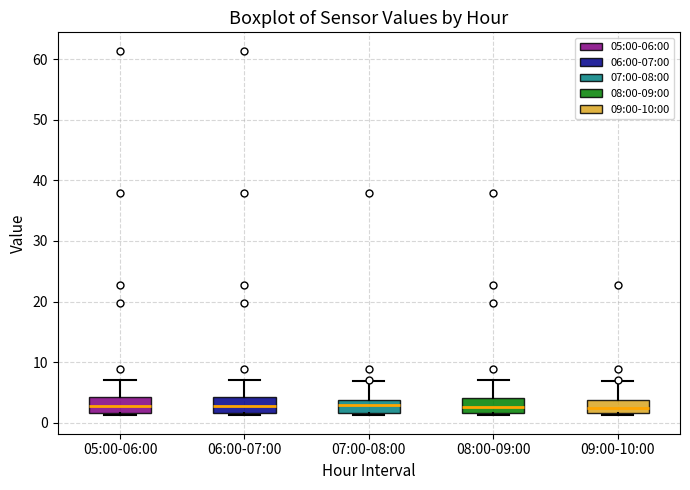

Reading left to right, read every box against the y-axis: the position of its median line, the range the box covers, and the ends of its whiskers. The values are not printed on the chart, so give them approximately, as read against the axis.

05:00-06:00: median 3, box 2 to 4, whiskers 1 to 7
06:00-07:00: median 3, box 2 to 4, whiskers 1 to 7
07:00-08:00: median 3, box 2 to 4, whiskers 1 to 7
08:00-09:00: median 3, box 2 to 4, whiskers 1 to 7
09:00-10:00: median 3, box 2 to 4, whiskers 1 to 7